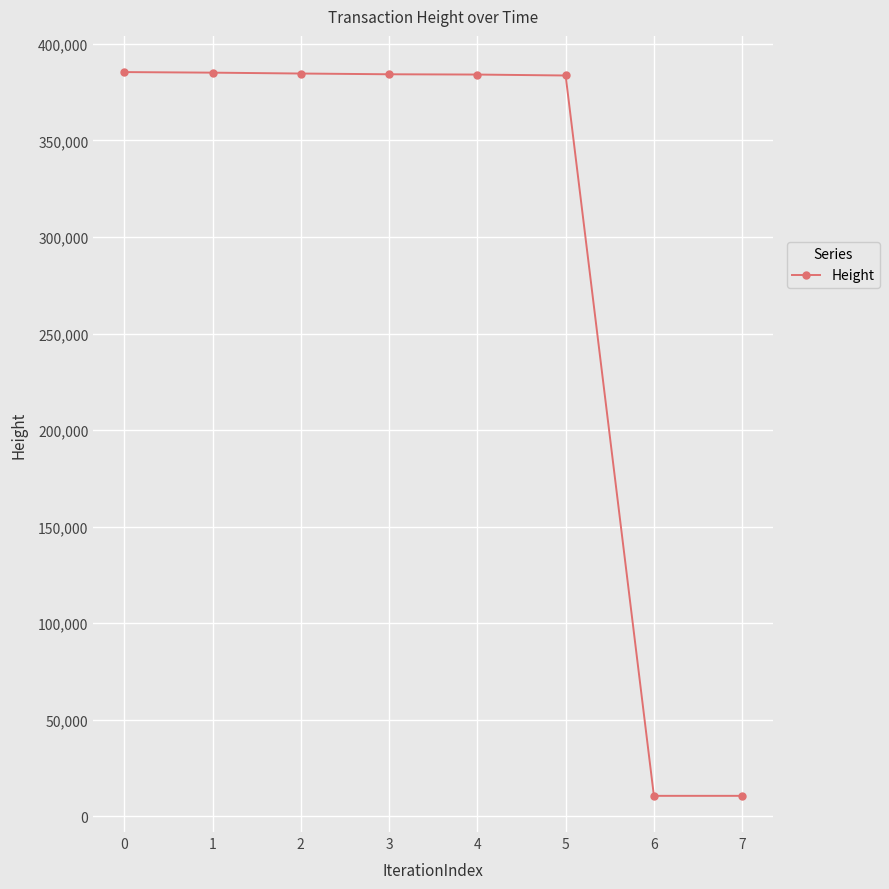

The value at 3 is 384280. True or false?

True